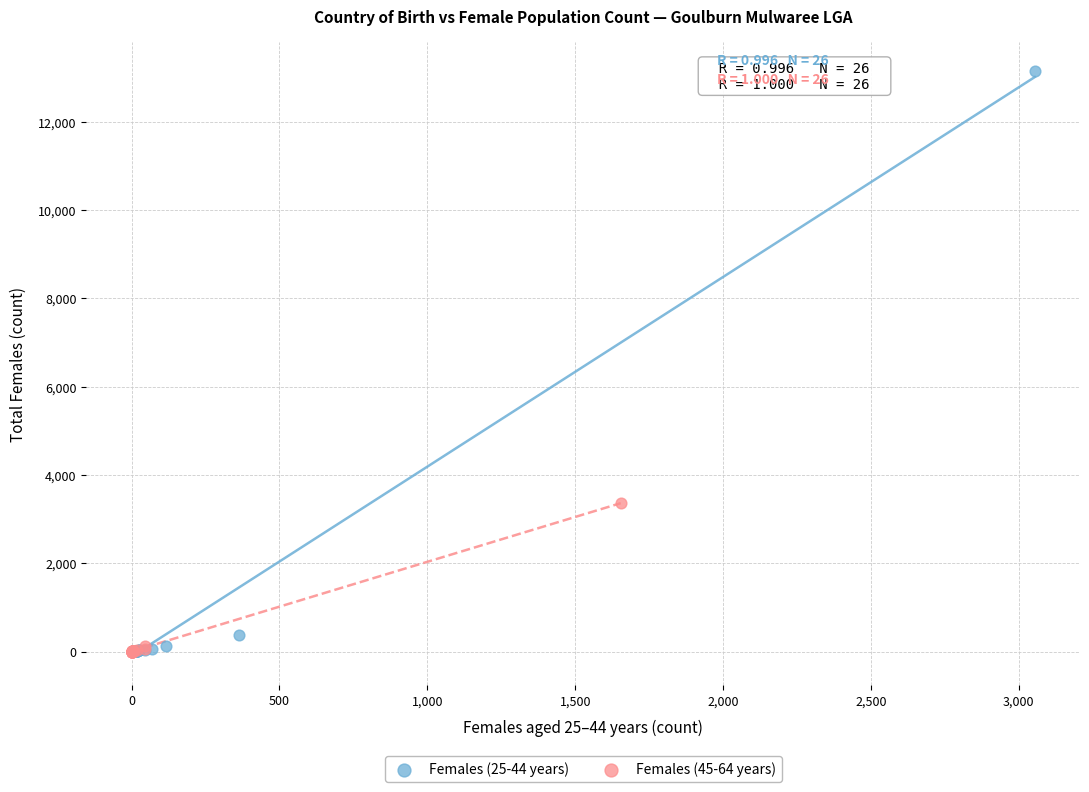

Which series contains the highest Y value?

Females (25-44 years)